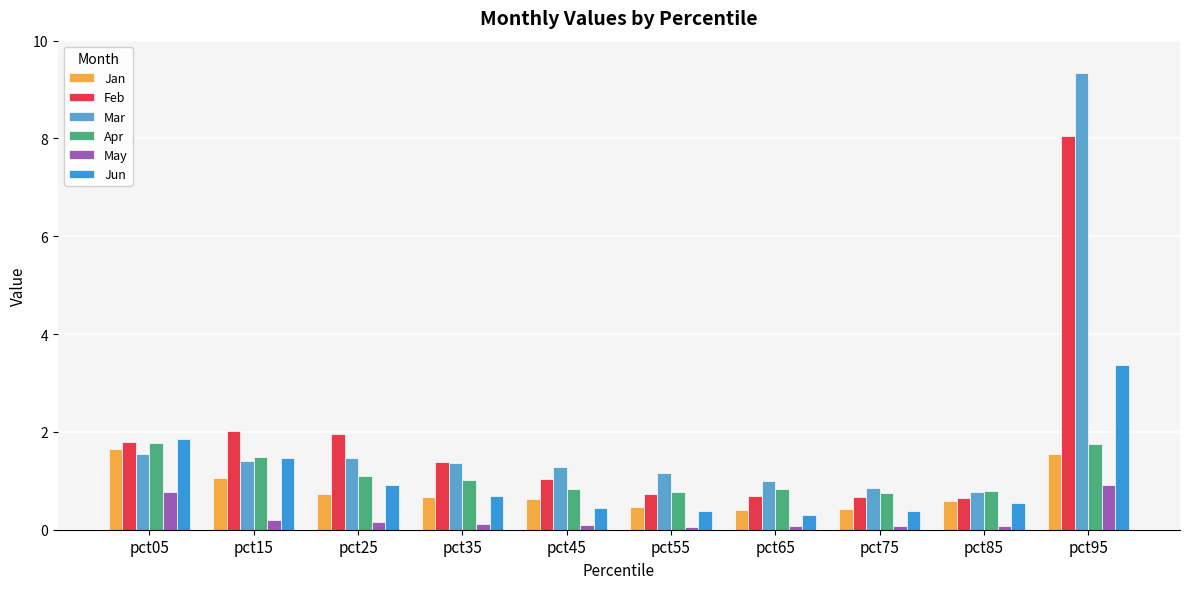

What is the maximum value for Mar?

9.3